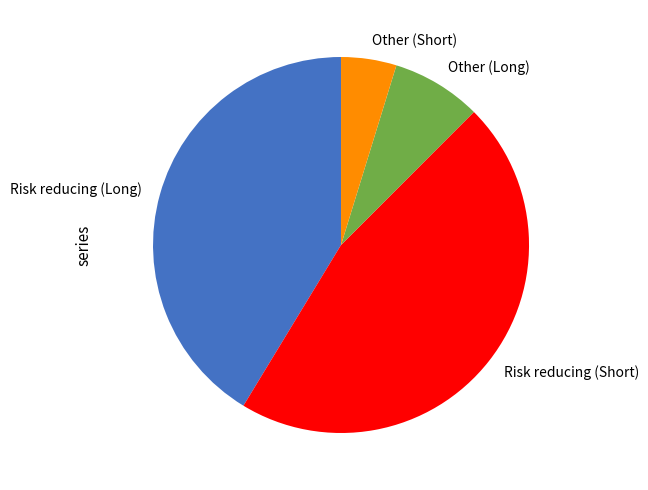

Which category has the biggest portion of the pie?

Risk reducing (Short)